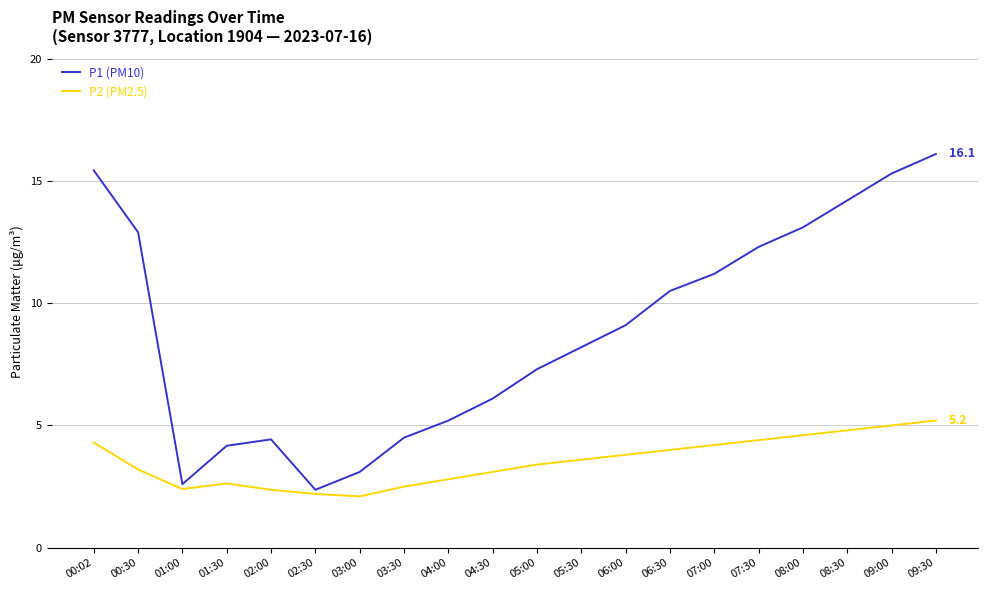

True or false: P2 (PM2.5) and P1 (PM10) intersect in this chart.

False